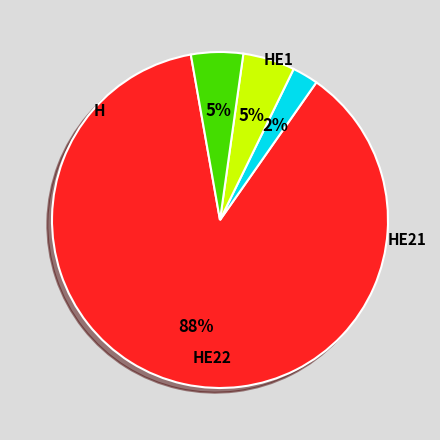

To the nearest percent, what is the average slice percentage?

25%